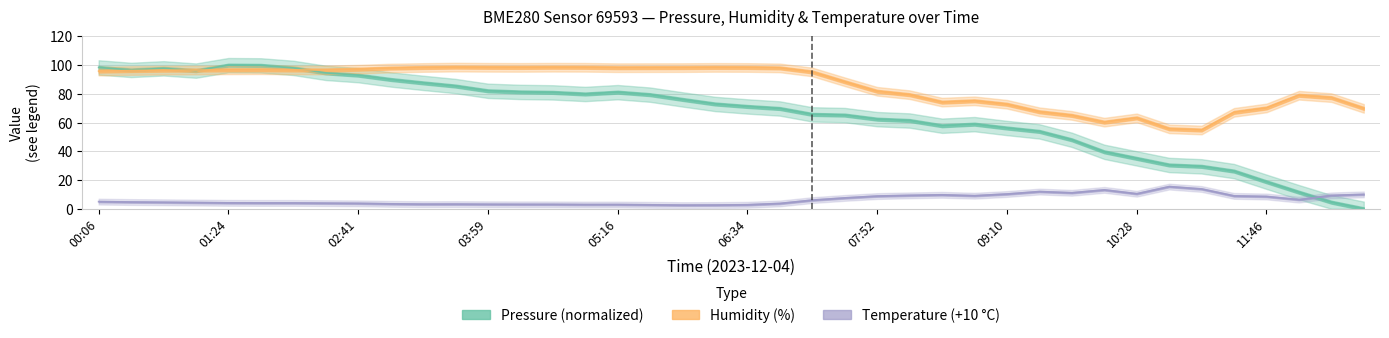

True or false: humidity has more than 0 interior local peaks.

True